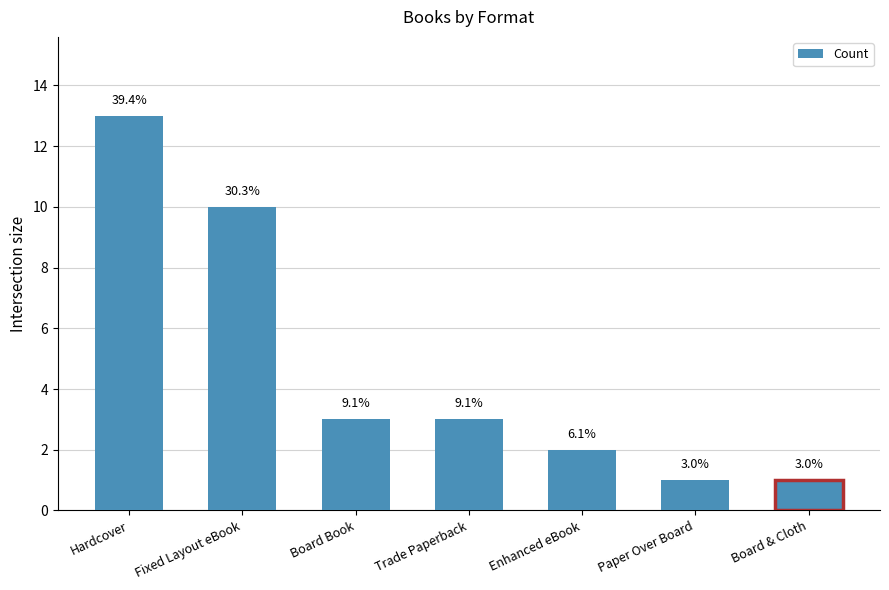

How many bars are there in total?

7